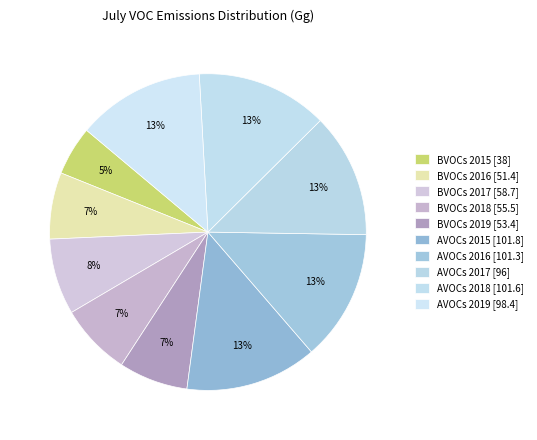

True or false: AVOCs 2017 accounts for 1% of the total.

False